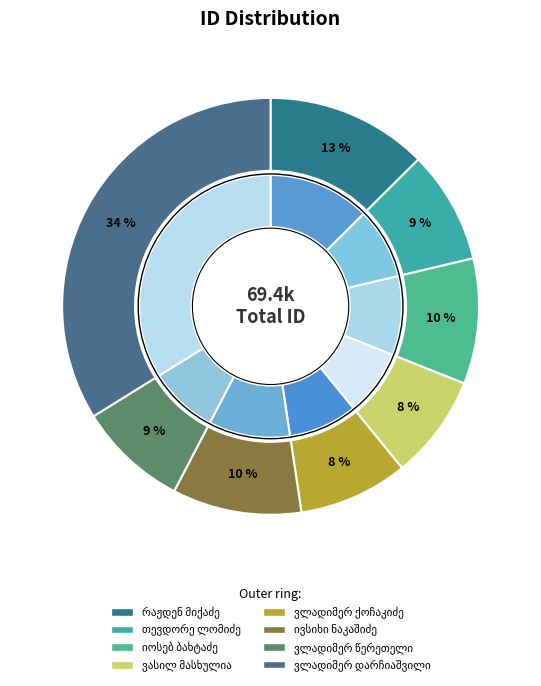

How many segments does this pie chart have?

8